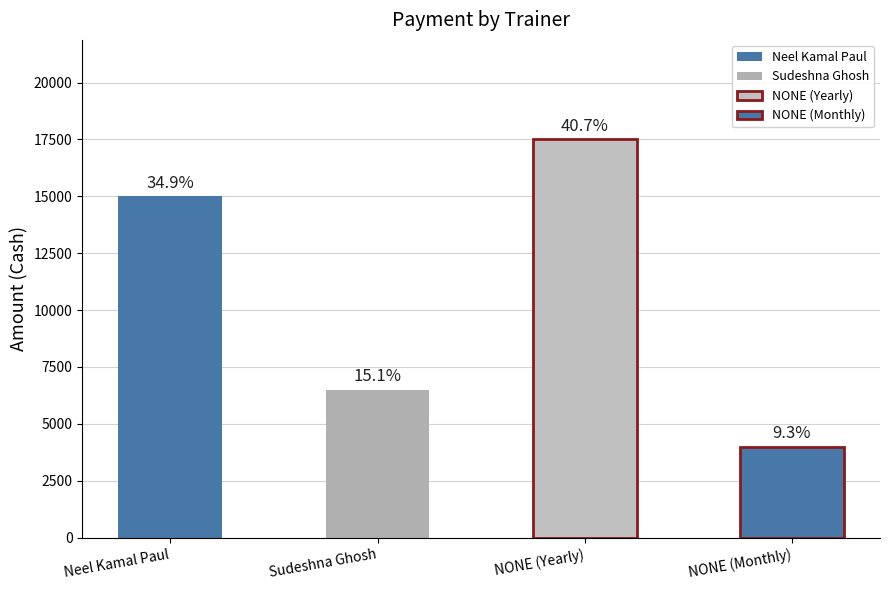

True or false: Cash has a value of 6550 at NONE (Monthly).

False